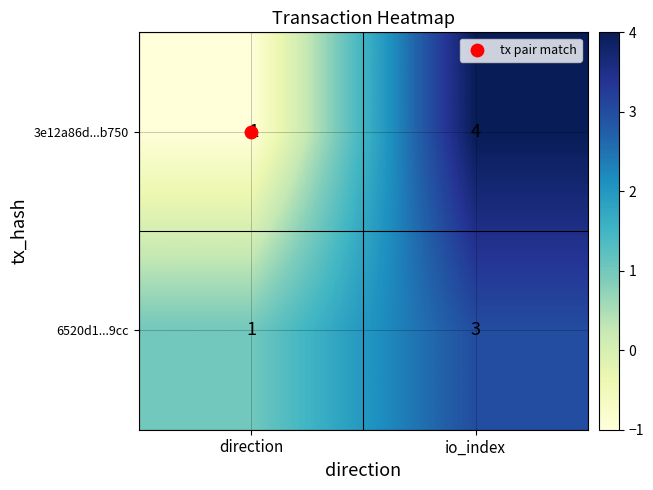

What is the approximate value of 6520d1...9cc at io_index?

3